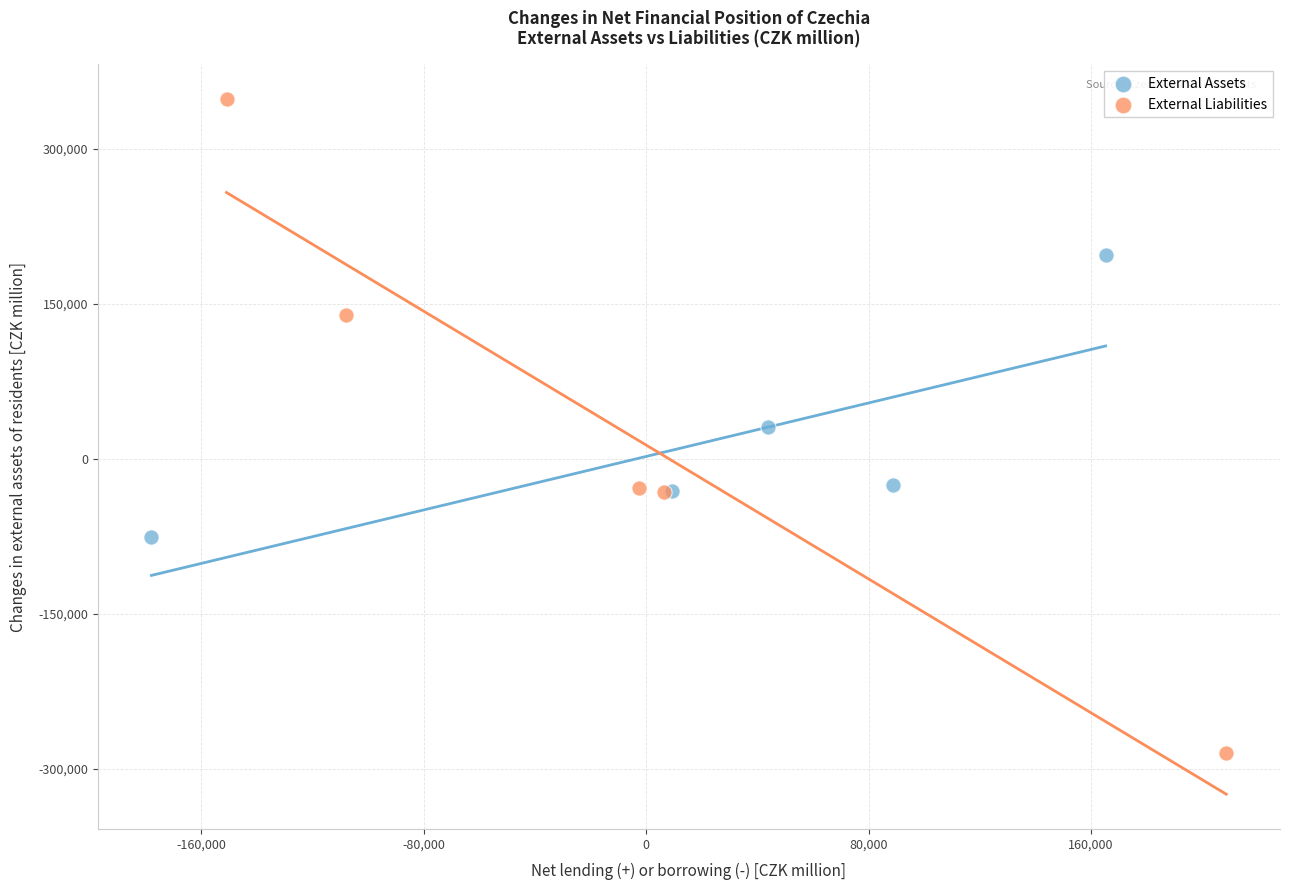

Which series has the largest Y range (max minus min)?

External Liabilities